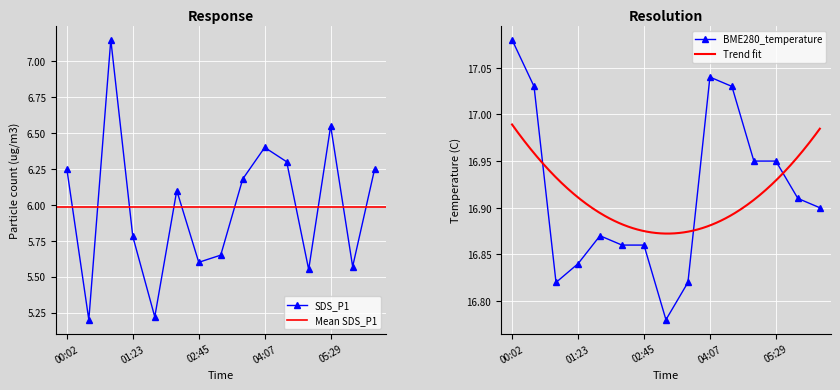

Between 05:29 and 00:02, which is larger?

05:29